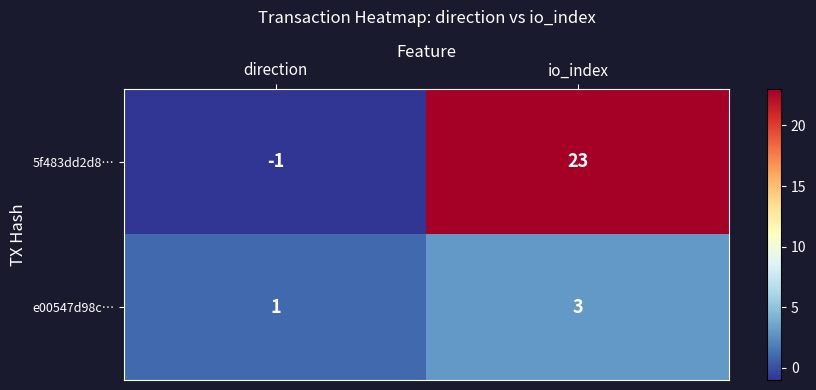

Which label corresponds to the largest value in the chart?

io_index